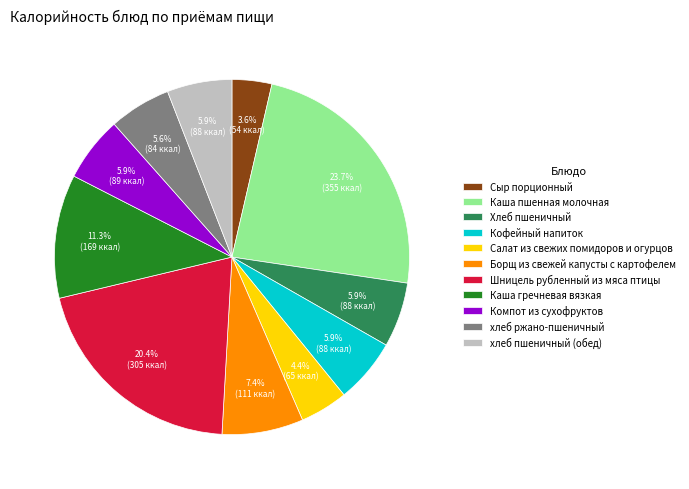

Does Хлеб пшеничный represent more than half of the total?

No